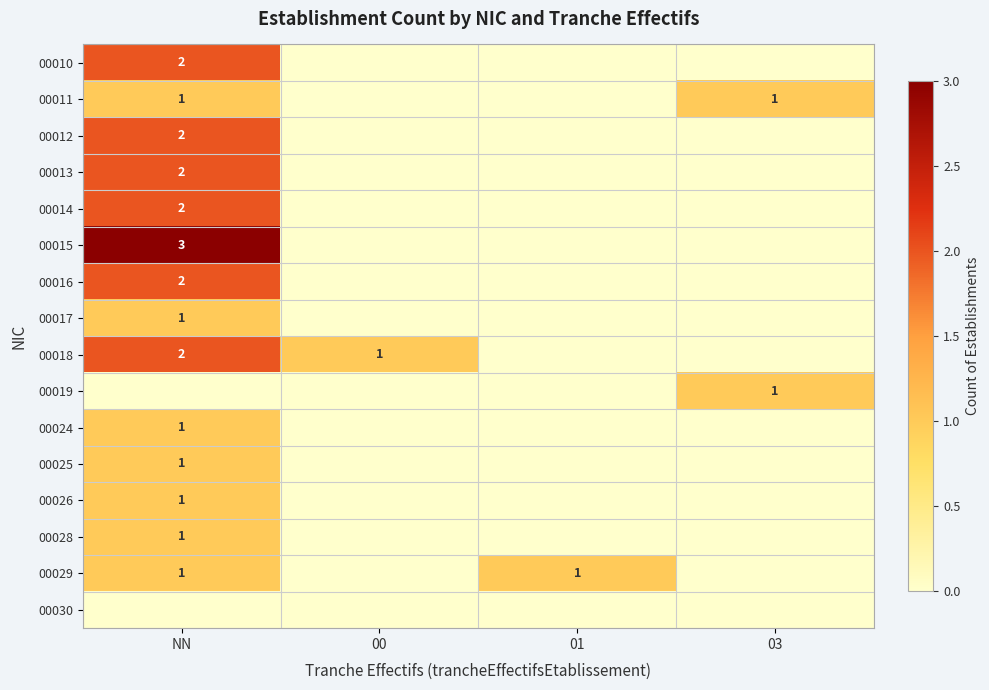

True or false: 00011 has a value of 2 at NN.

False